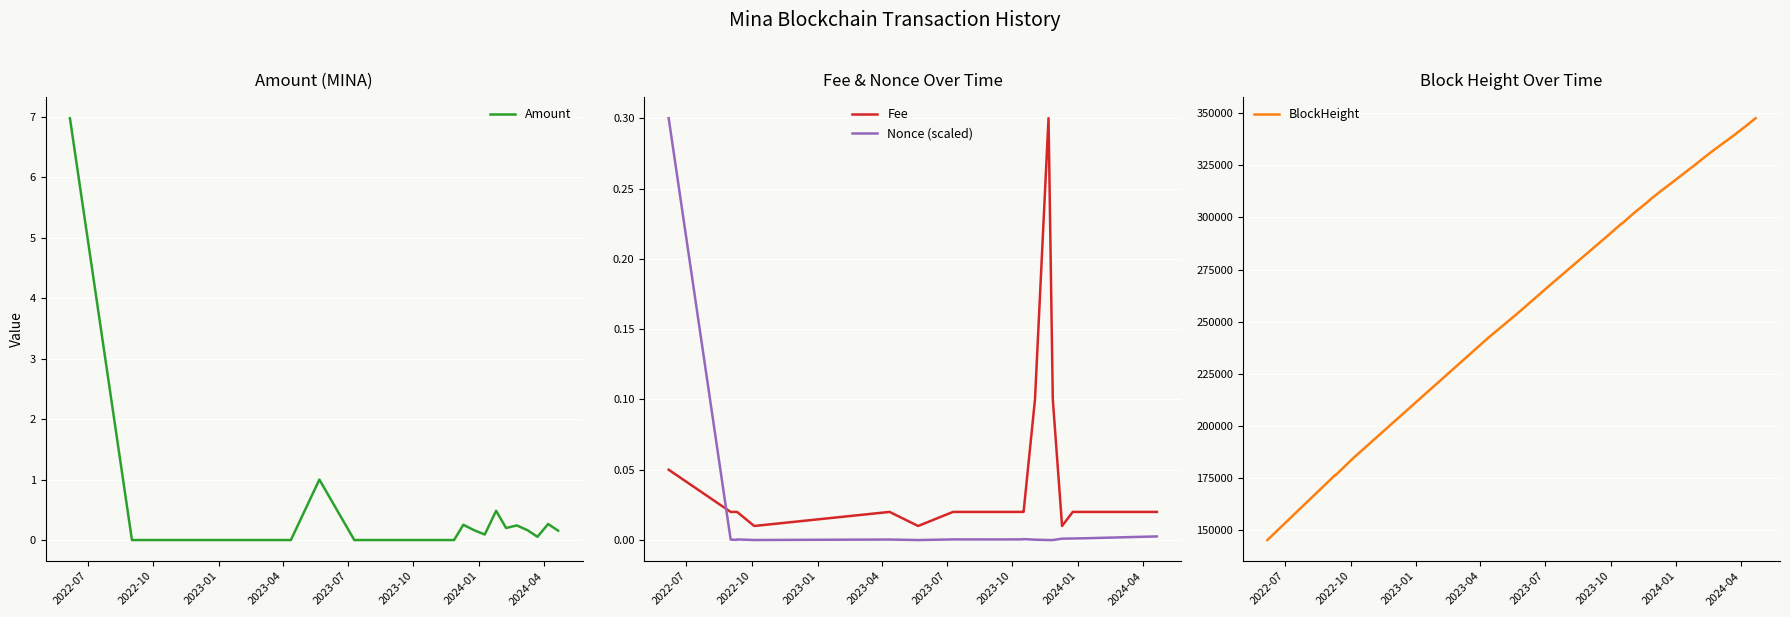

In Amount, how many points are lower than both neighbors (excluding endpoints)?

3